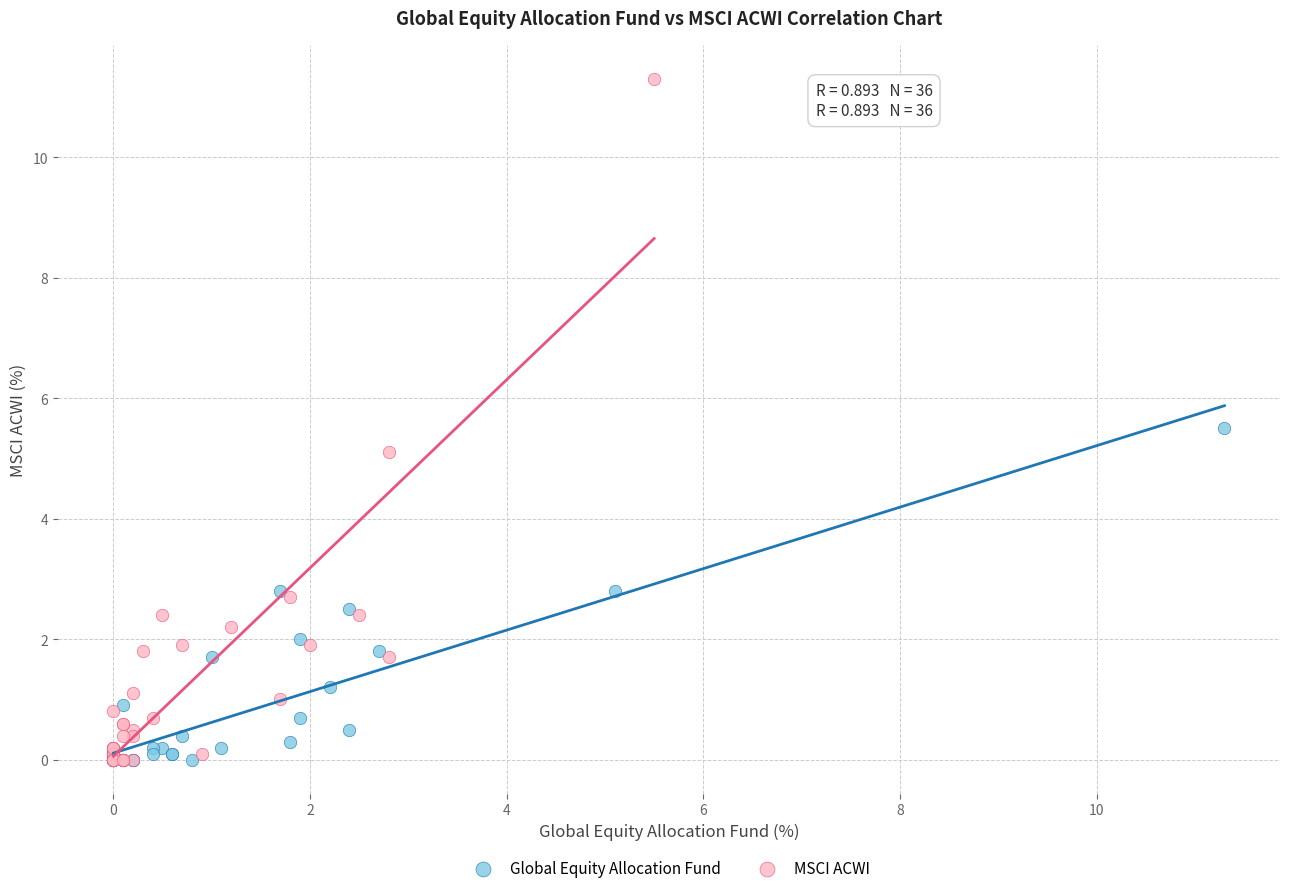

What are all the series names shown in the legend?

Global Equity Allocation Fund, MSCI ACWI